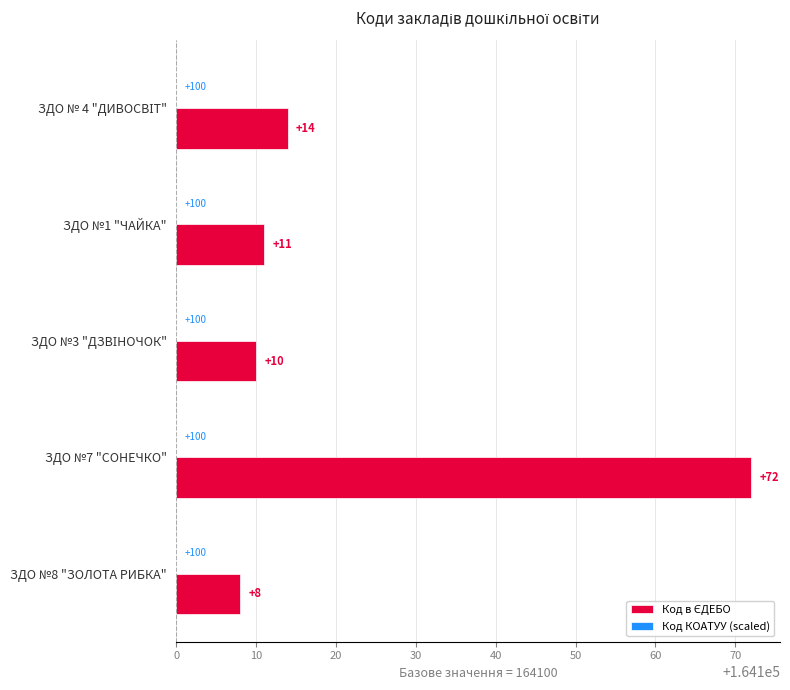

What is the value of the Код в ЄДЕБО bar at the 4th from the left?

72.0